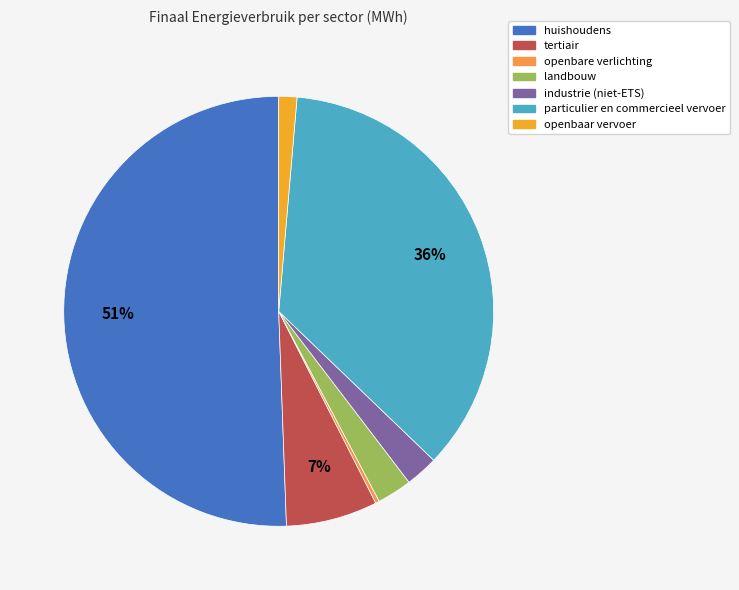

What is the change in value from openbare verlichting to particulier en commercieel vervoer?

+65271.1